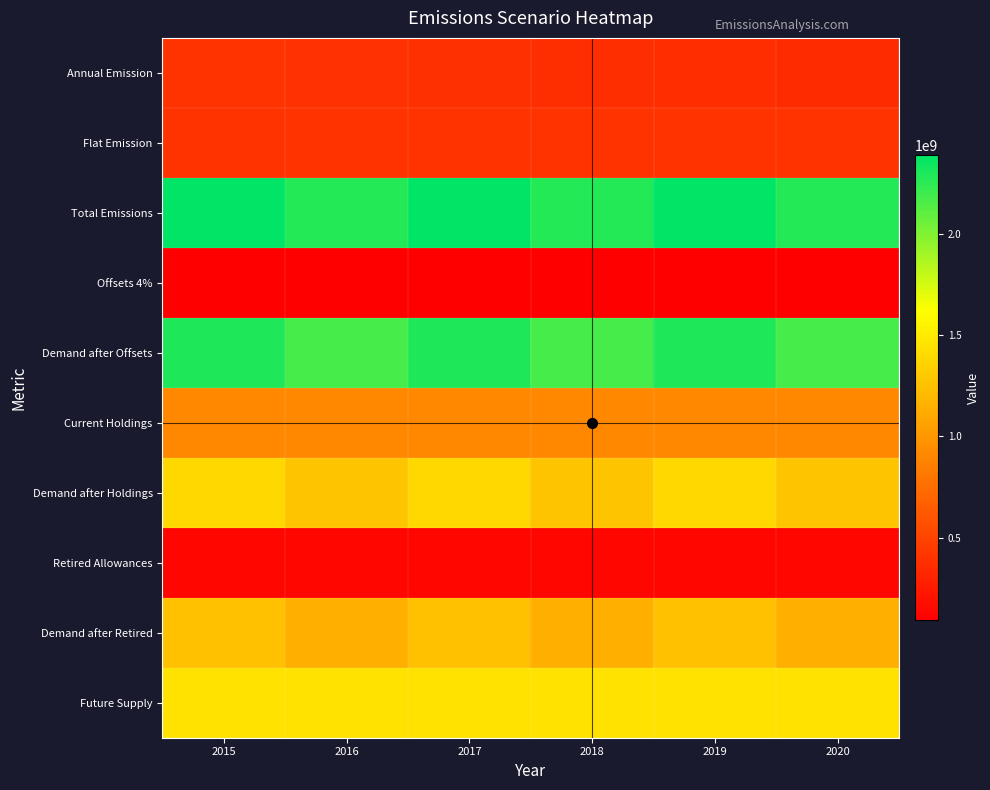

What is the total value across all series at 2018?

10218555322.3